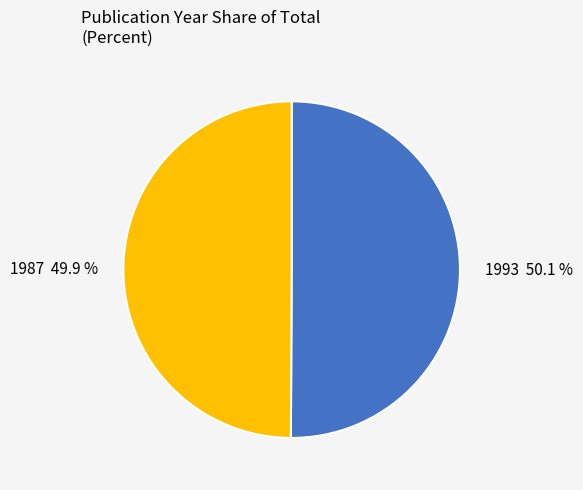

What portion of the pie excludes 1987?

50.1%